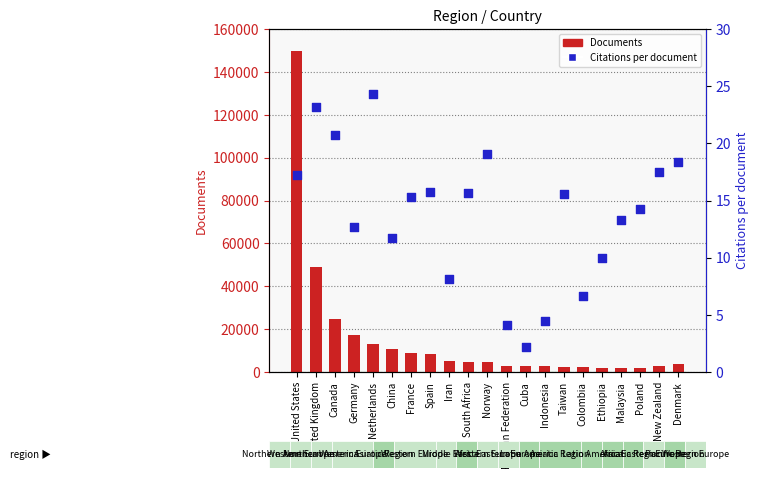

Which series contains the highest Y value?

Documents